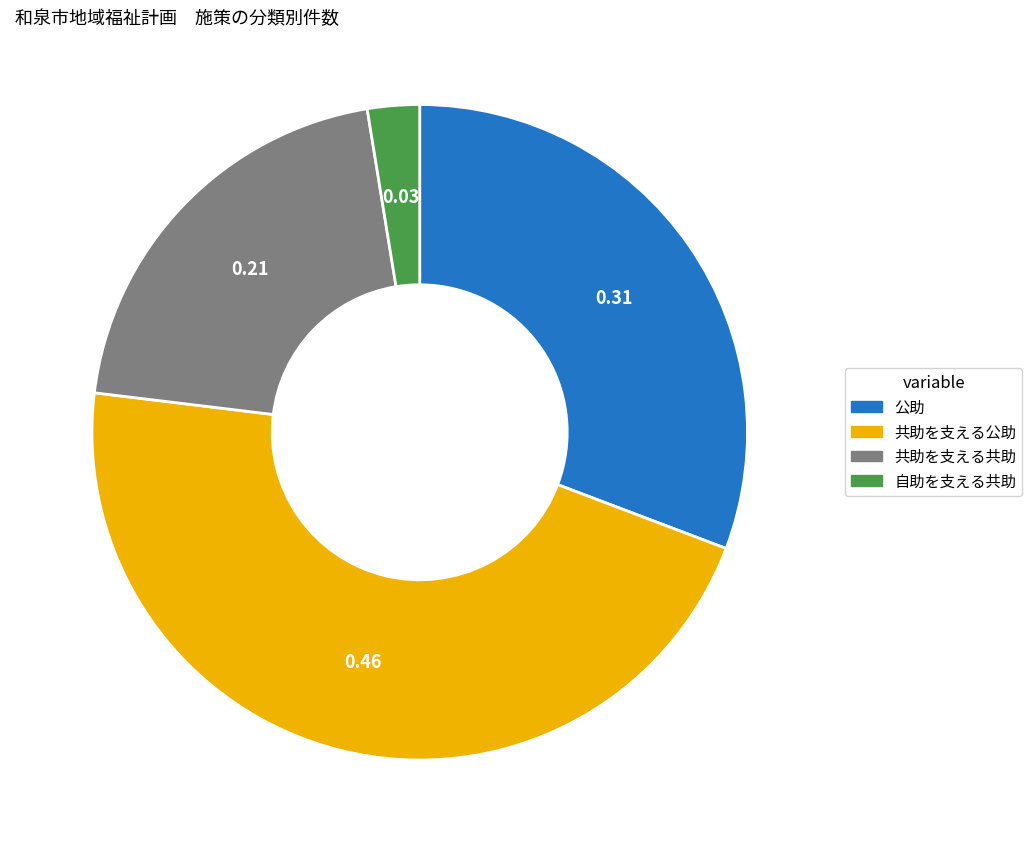

What is the ratio of the value at 公助 to the value at 共助を支える共助?

1.5